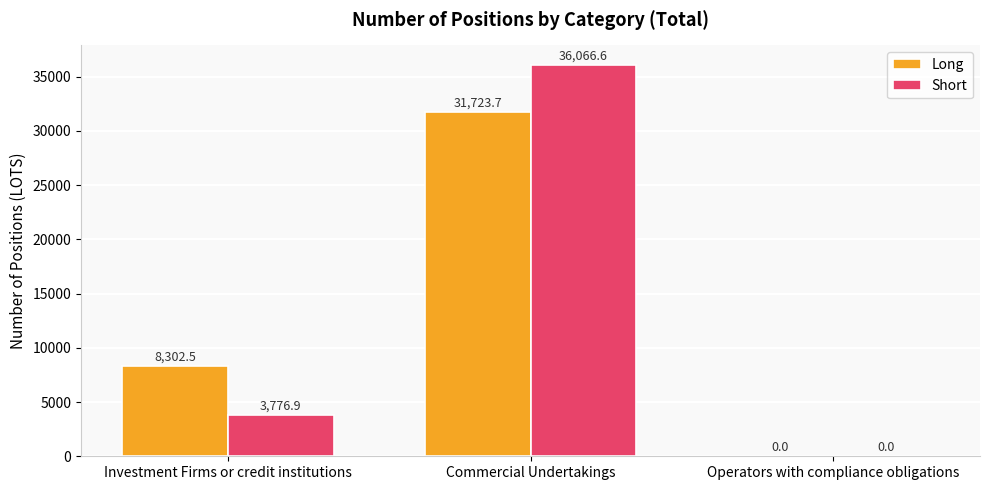

How many values in the Short series exceed 3776?

2